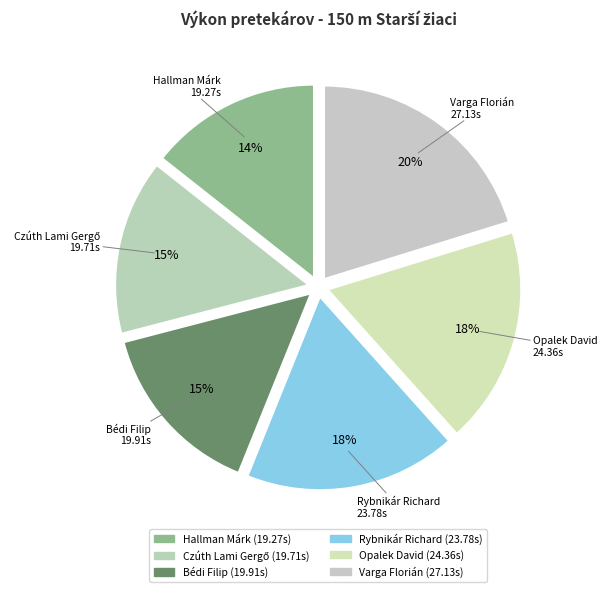

To the nearest percent, what portion does Bédi Filip represent?

15%